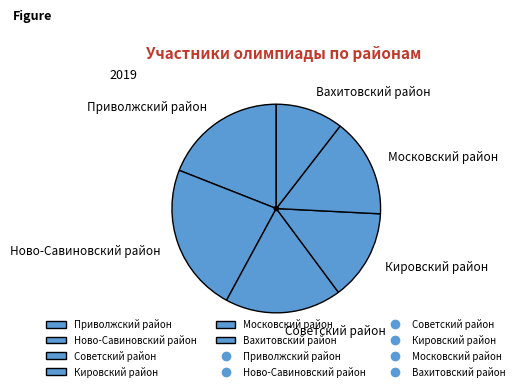

Do Ново-Савиновский район and Вахитовский район together represent more than half of the pie?

No